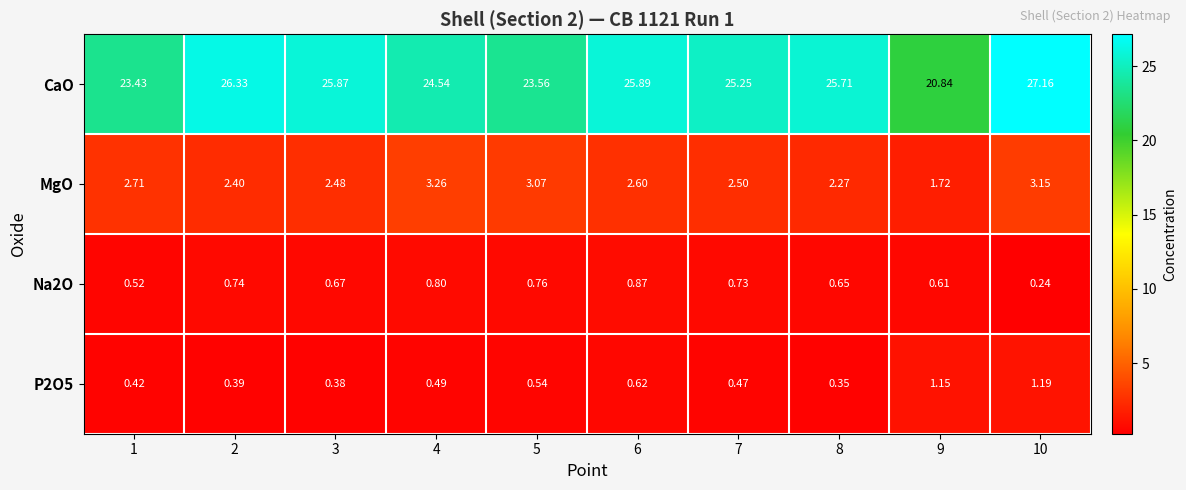

Which series has the largest total across all categories?

CaO